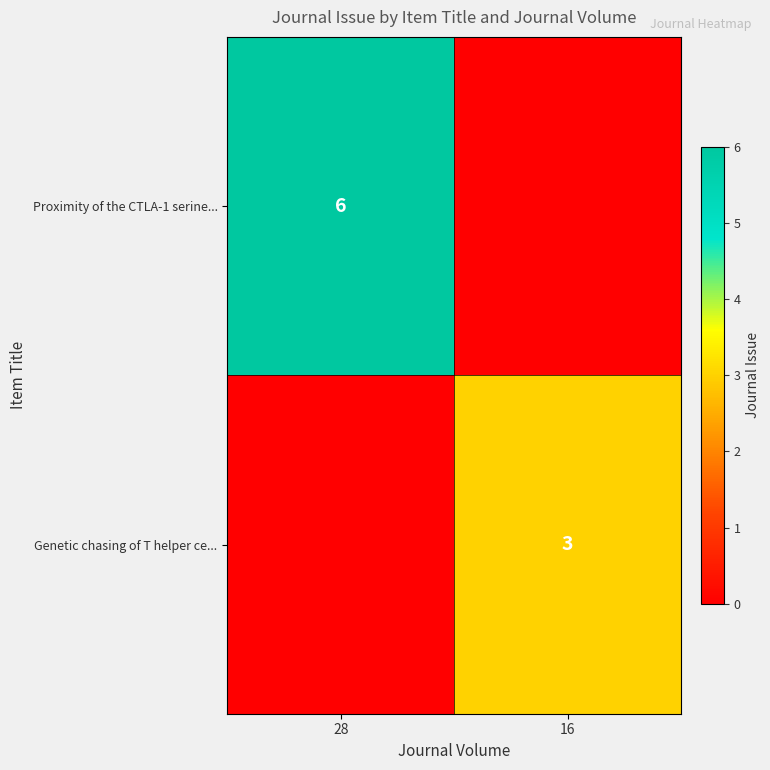

Is it true that Genetic chasing of T helper ce... equals 5 at 16?

False